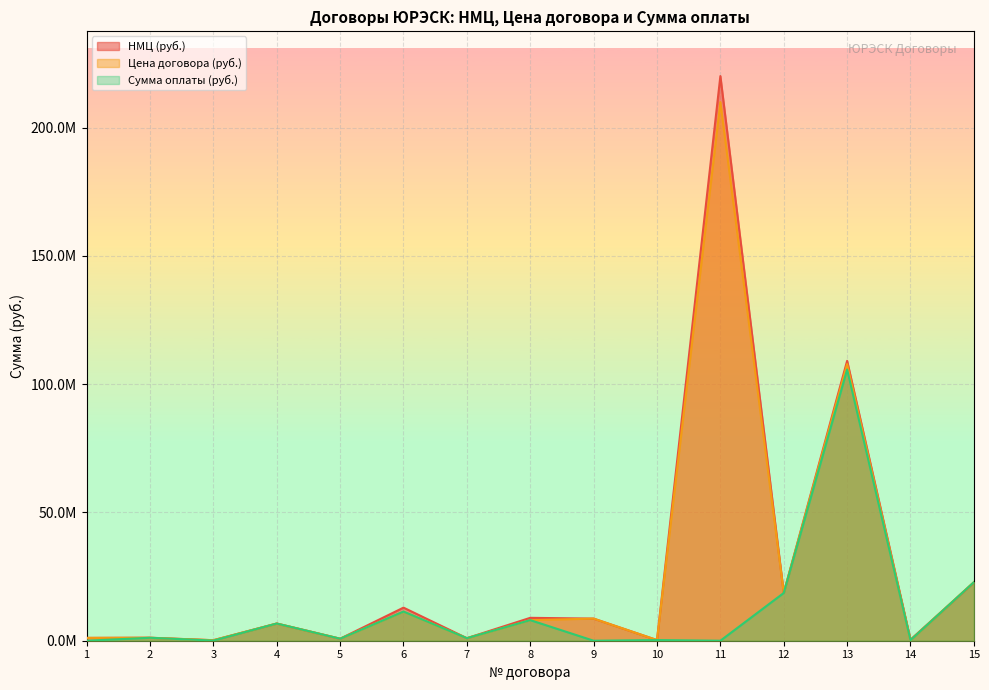

What is the value of the Сумма оплаты (руб.) point at the 10th from the left?

253000.0